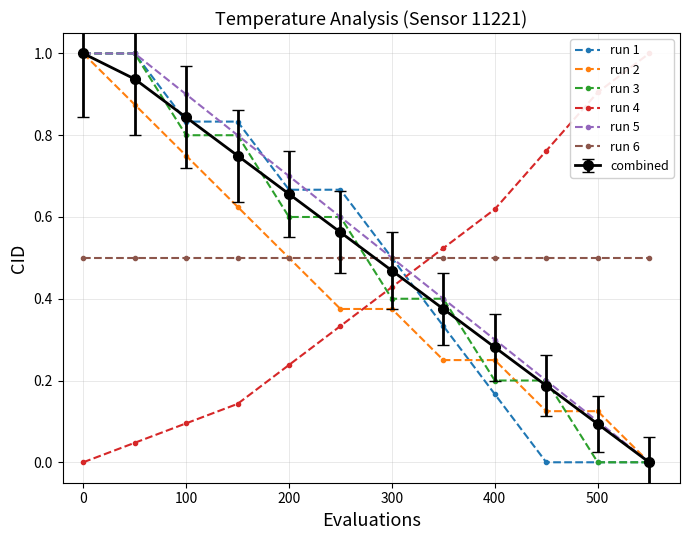

The value of run 2 at 200 is 0.5. True or false?

True